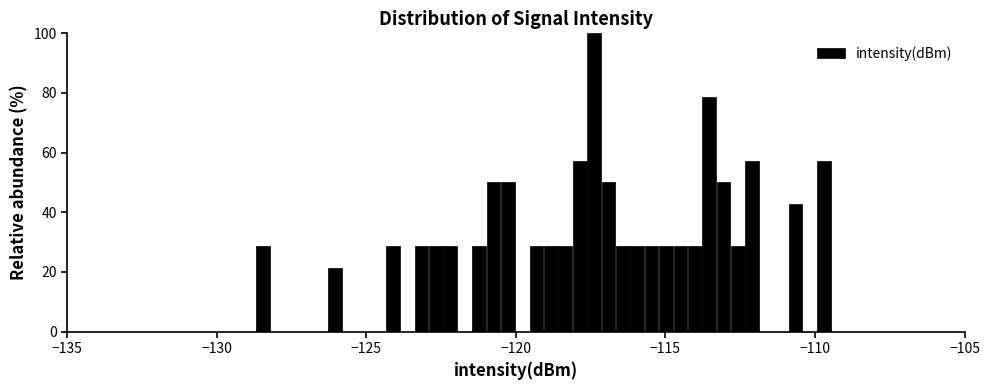

Read against the x-axis, roughly where is the centre of the tallest bar?

-117.5